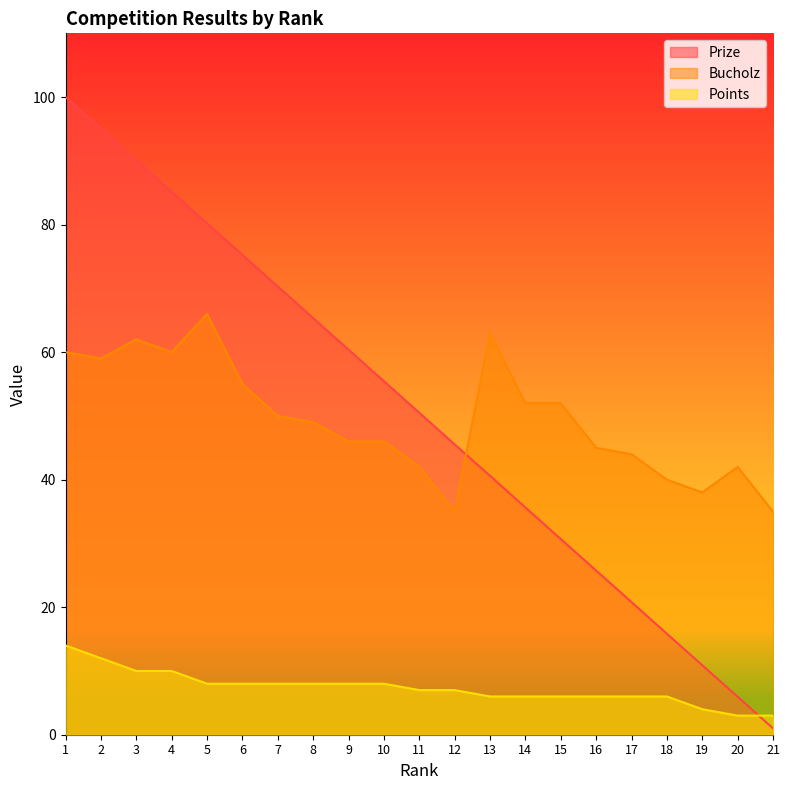

Which series changed the most between 8 and 17?

Prize